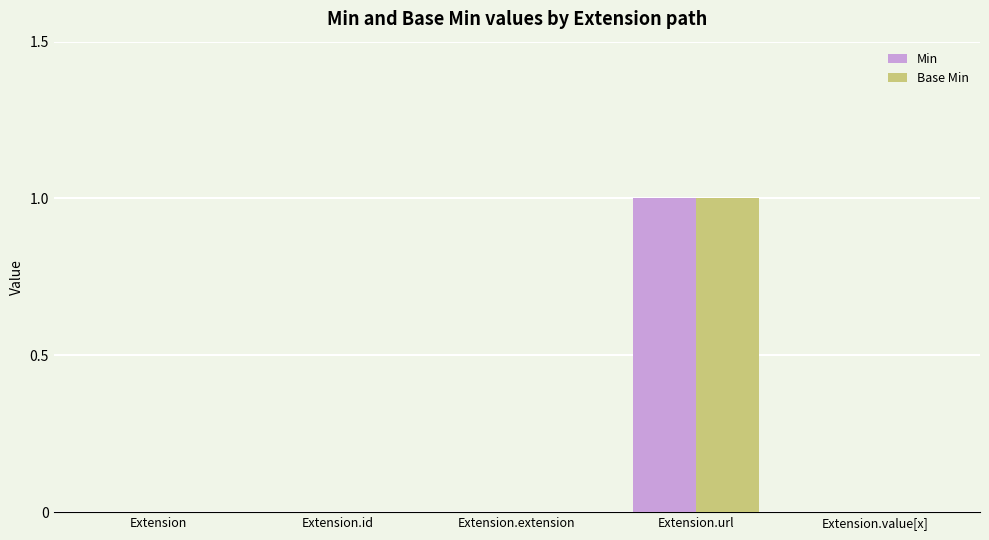

How many groups of bars are there?

5